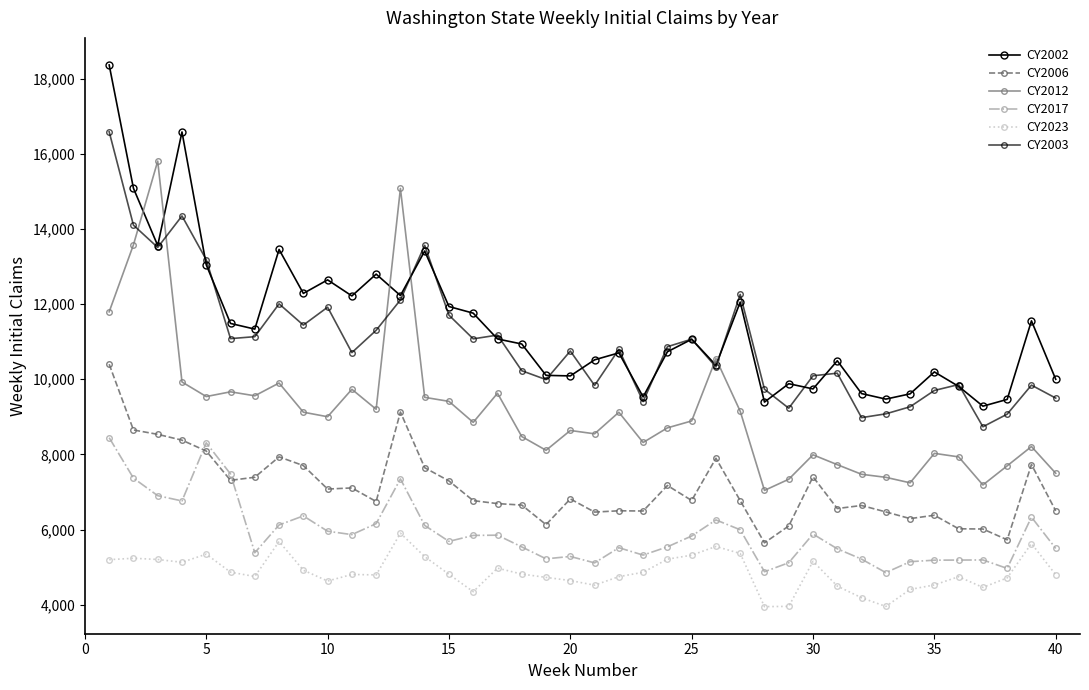

What is the difference between the second highest and minimum values in the CY2017 series?

3453